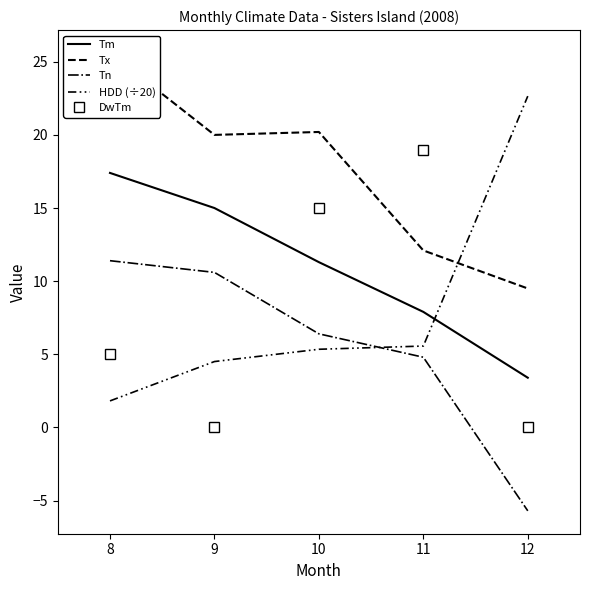

How many lines are shown in the chart?

5